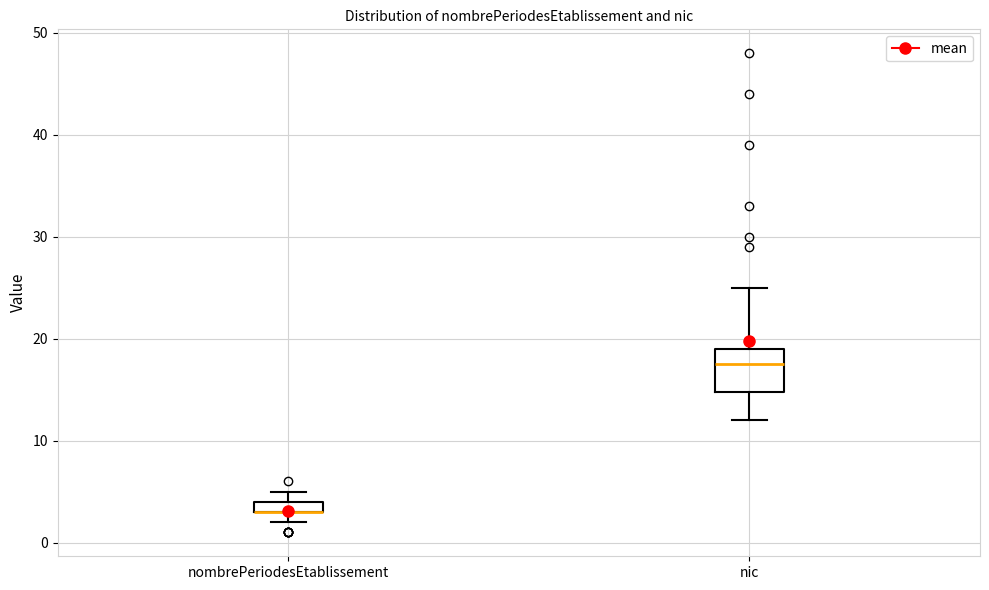

Comparing the boxes themselves (not the whiskers), which one is the tallest?

nic